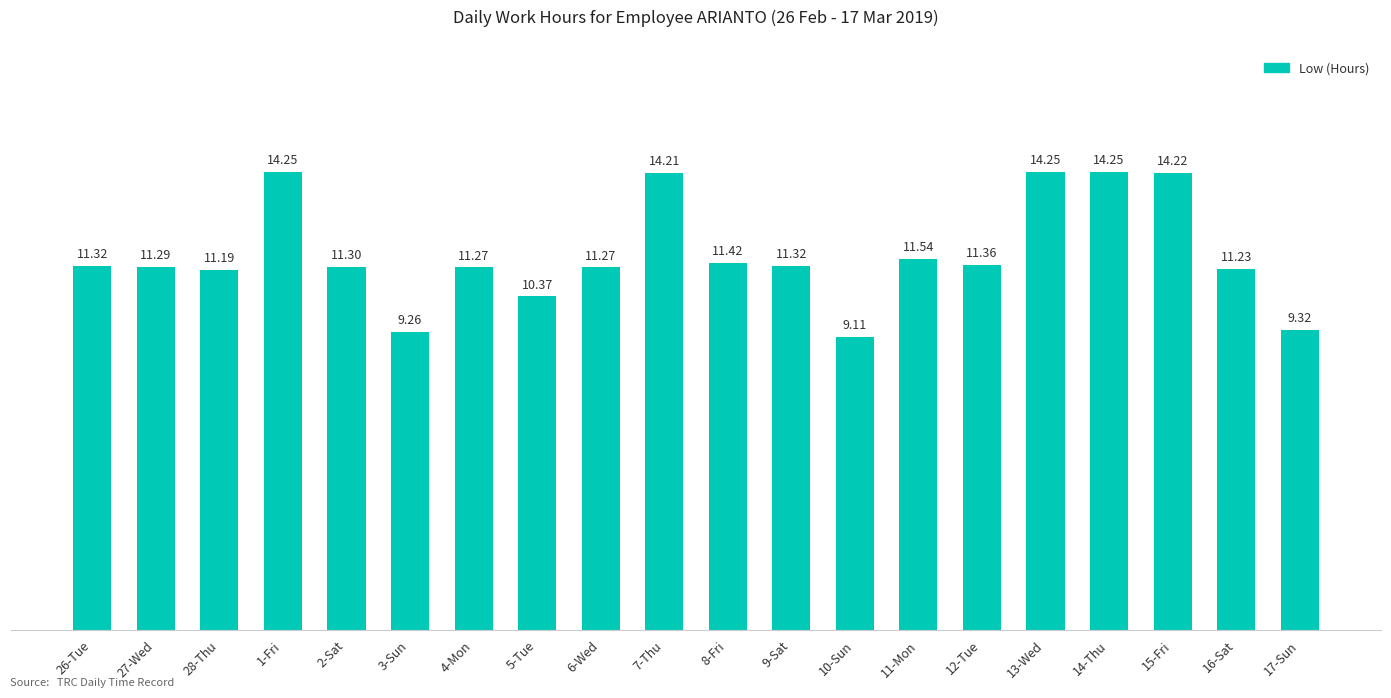

What is the smallest value displayed?

9.1